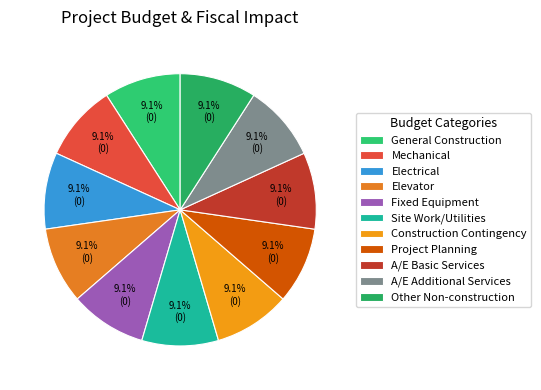

To the nearest percent, what is the difference between the largest and smallest slice percentages?

0%